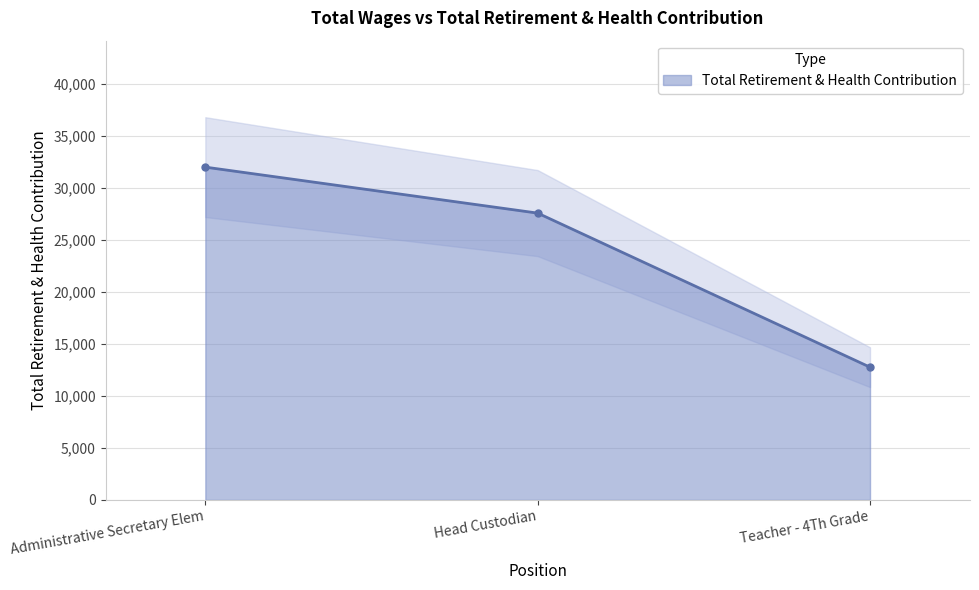

List the labels in order of value, largest first.

Administrative Secretary Elem, Head Custodian, Teacher - 4Th Grade